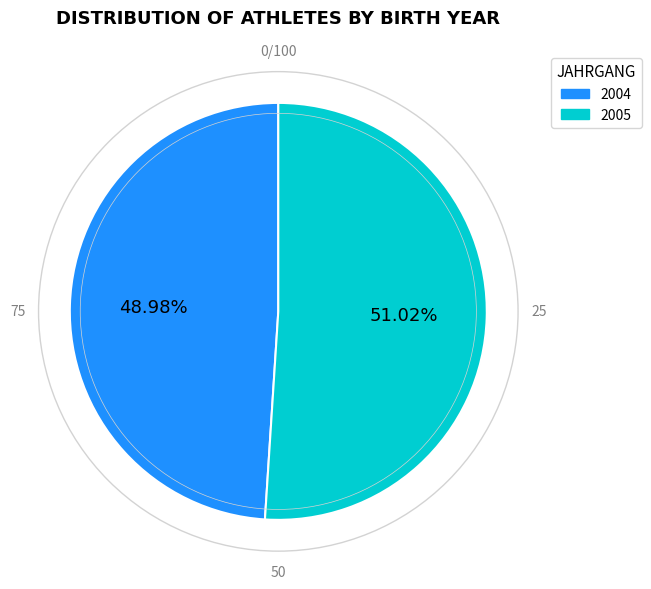

Which category has the smallest portion of the pie?

2004